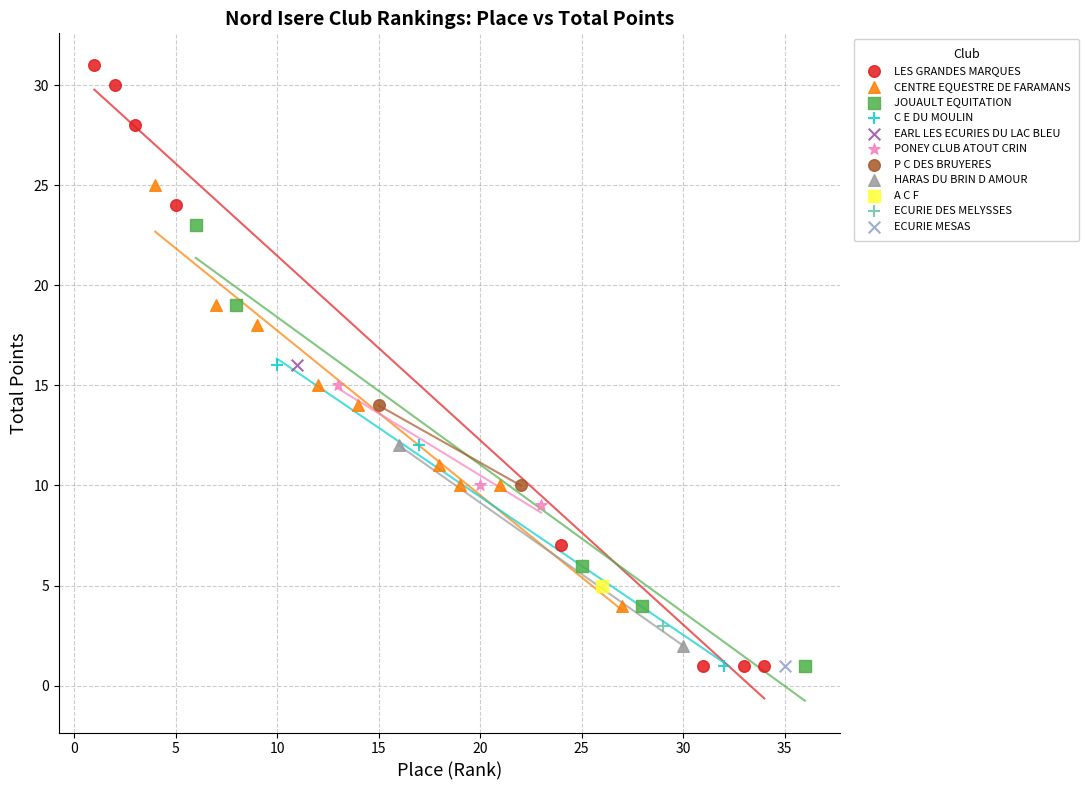

Which series contains the highest Y value?

LES GRANDES MARQUES